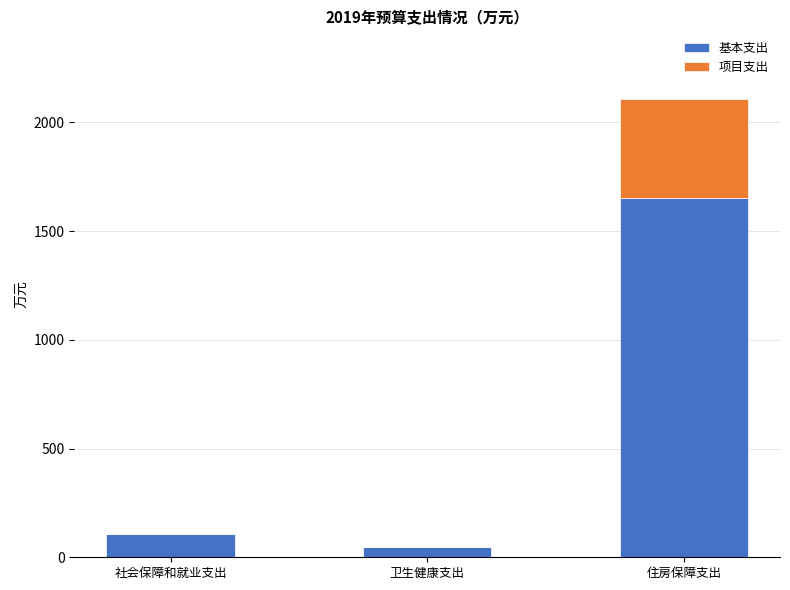

The value of 基本支出 at 社会保障和就业支出 is 107.7. True or false?

True